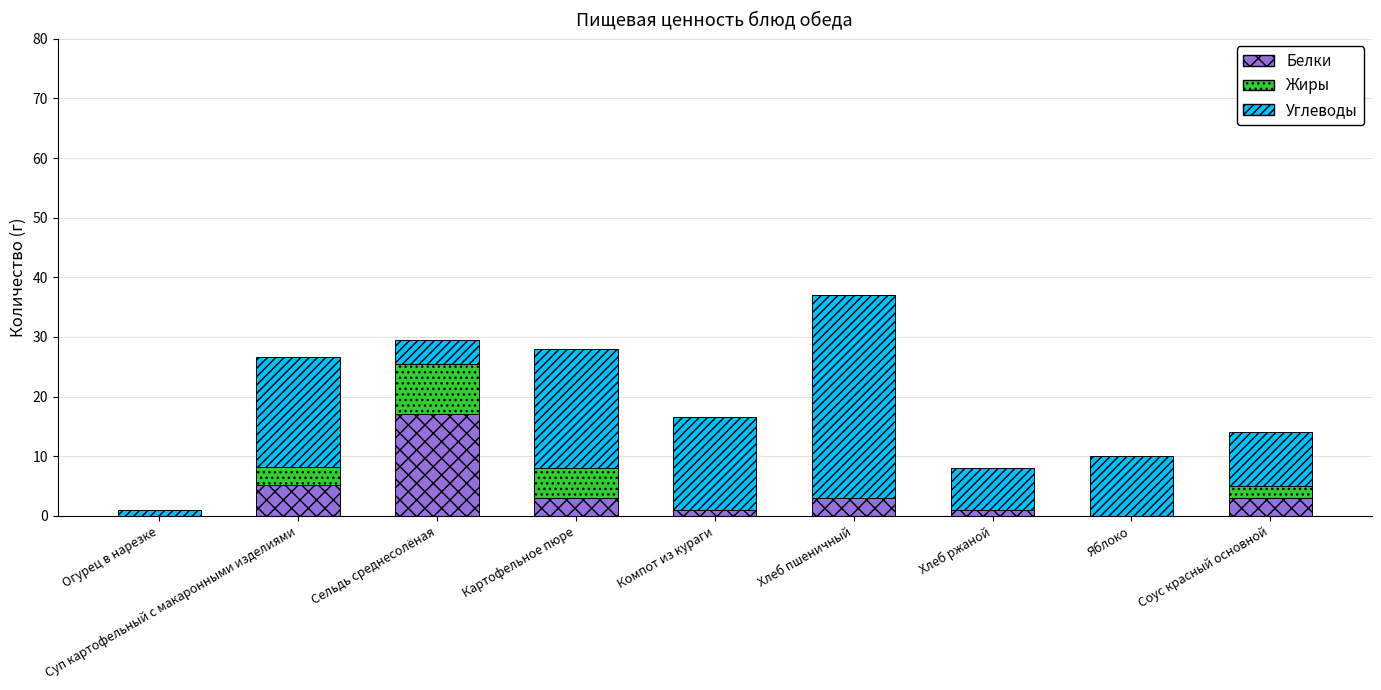

At which category is the sum across all series the highest?

Хлеб пшеничный